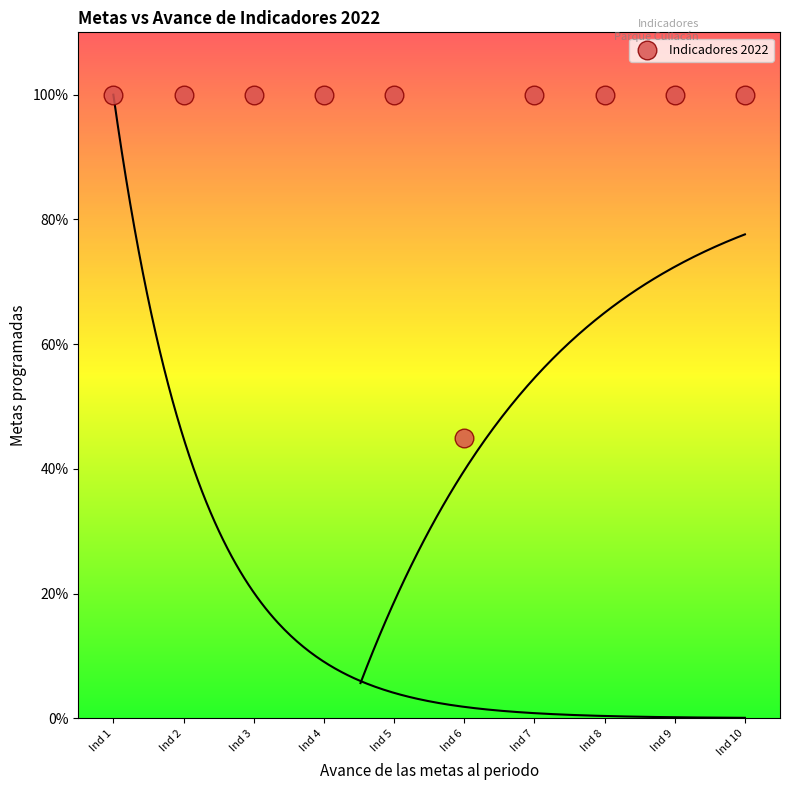

What is the range of Y values (max minus min)?

55